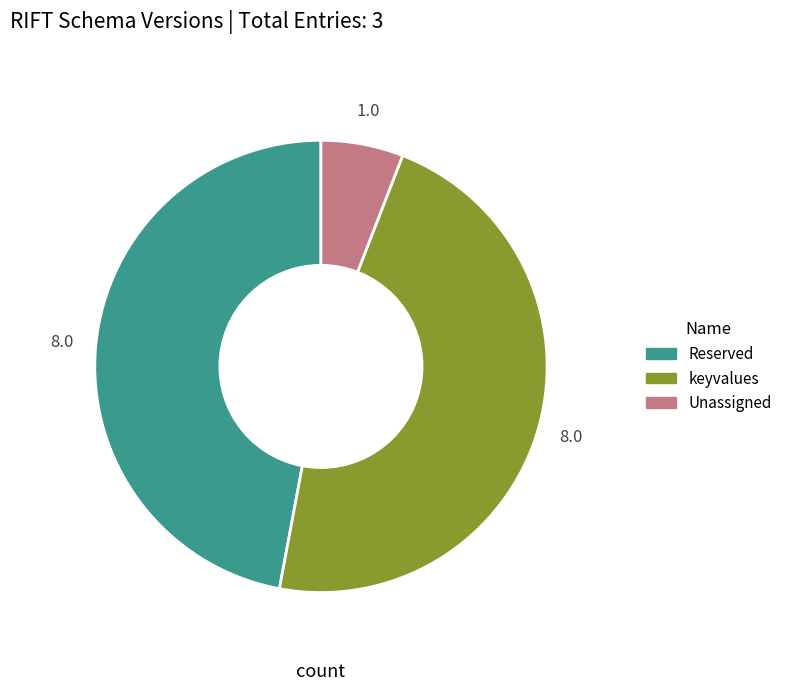

Does Reserved represent more than half of the total?

No